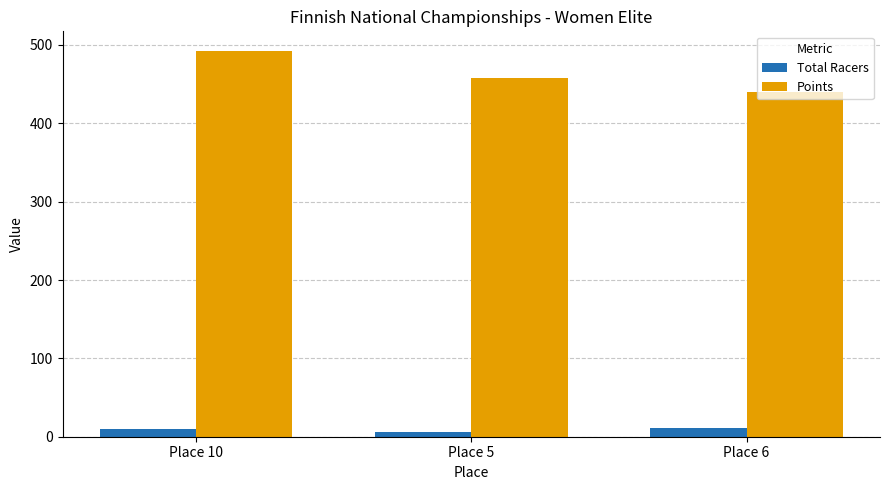

List the series in order of their peak value, highest first.

Points, Total Racers